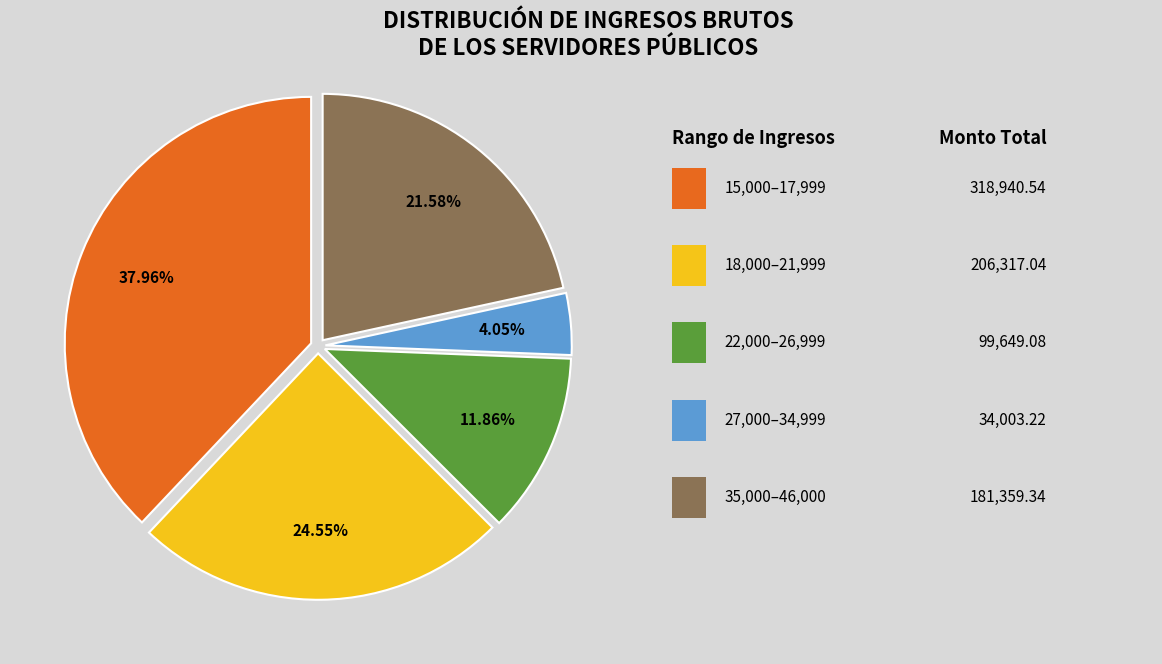

To the nearest percent, what is the difference between the largest and smallest slice percentages?

34%